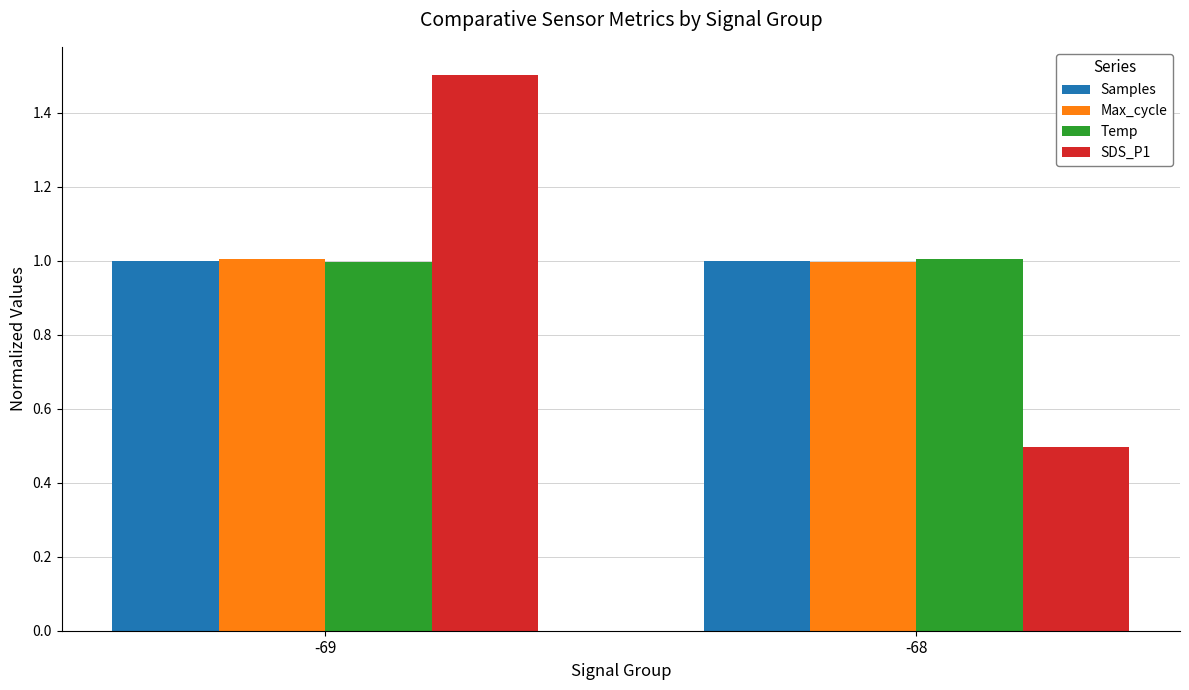

What is the difference between the highest and lowest values at -68?

0.5